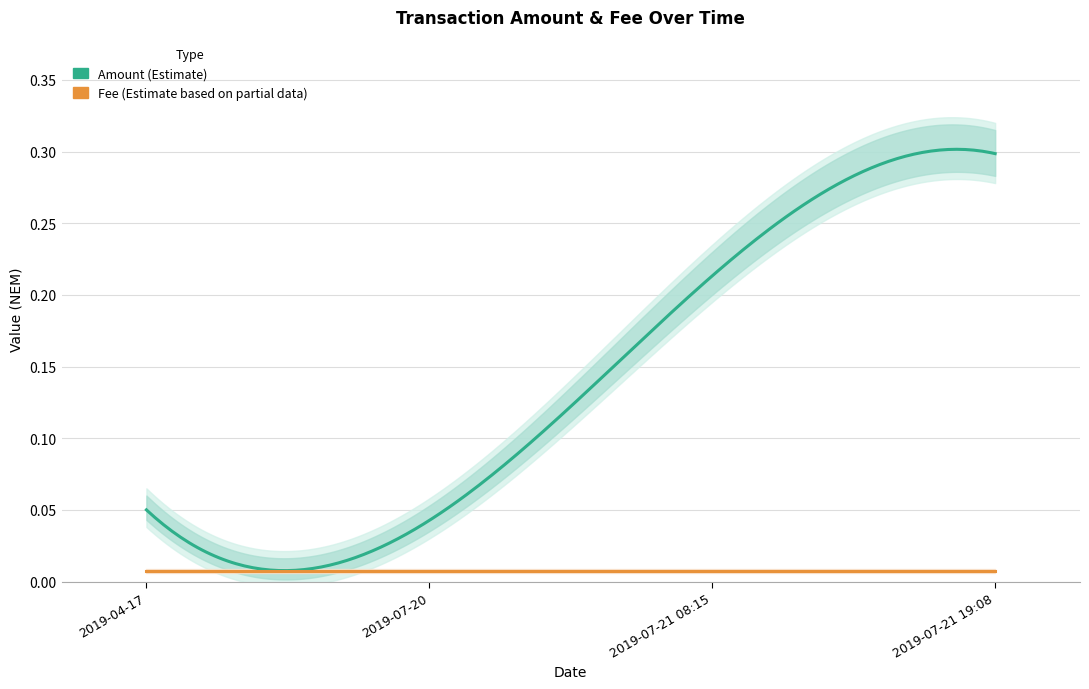

Reading left to right, transcribe all the data shown in this chart.

Amount: 2019-04-17=0.1	2019-07-20=0.0	2019-07-21 08:15=0.2	2019-07-21 19:08=0.3
Fee: 2019-04-17=0.0	2019-07-20=0.0	2019-07-21 08:15=0.0	2019-07-21 19:08=0.0